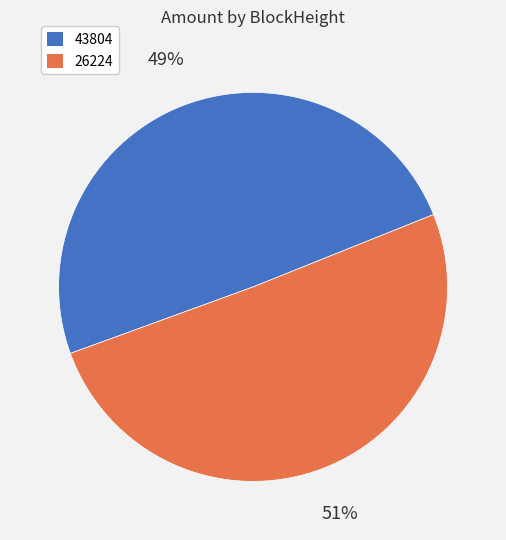

To the nearest percent, what is the average slice percentage?

50%